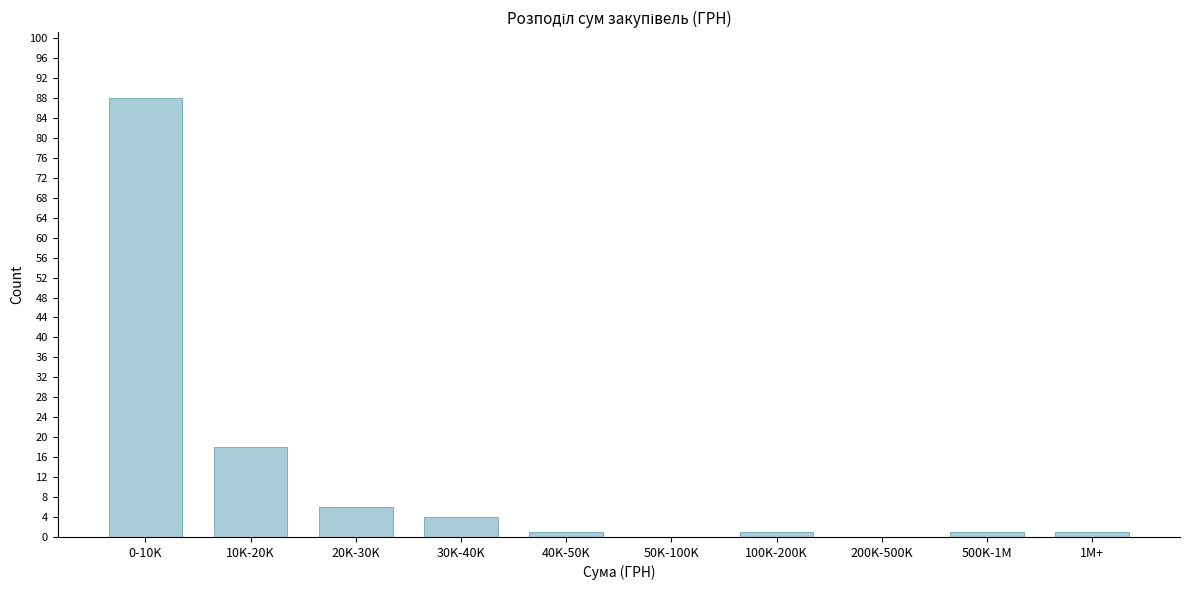

Reading left to right, extract all data points from this chart.

0-10K=88	10K-20K=18	20K-30K=6	30K-40K=4	40K-50K=1	50K-100K=0	100K-200K=1	200K-500K=0	500K-1M=1	1M+=1